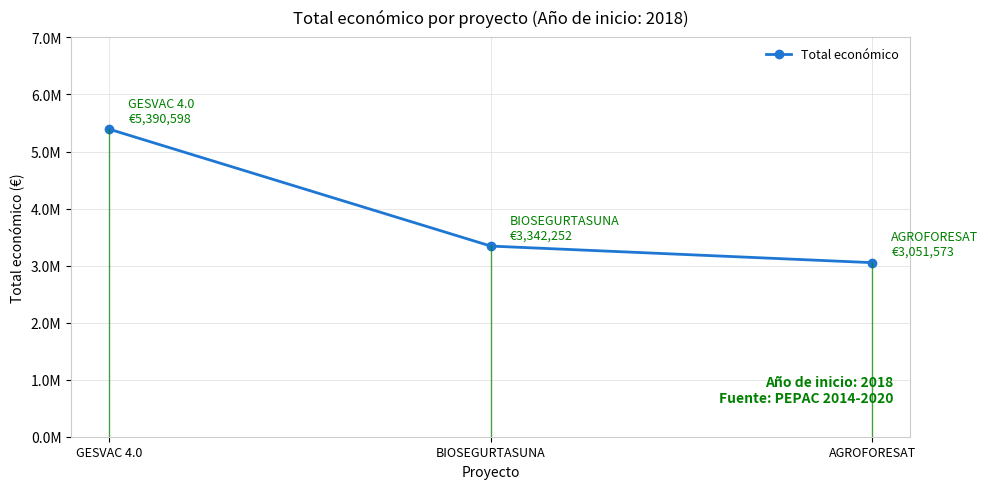

Does the chart have visible grid lines?

Yes